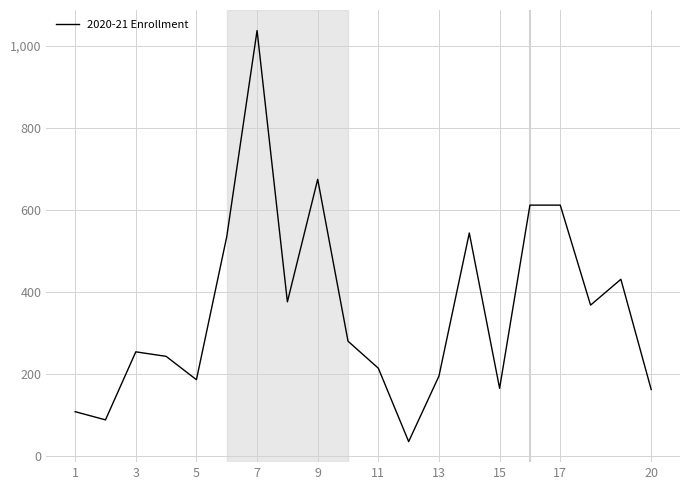

What is the minimum value shown in the chart?

34